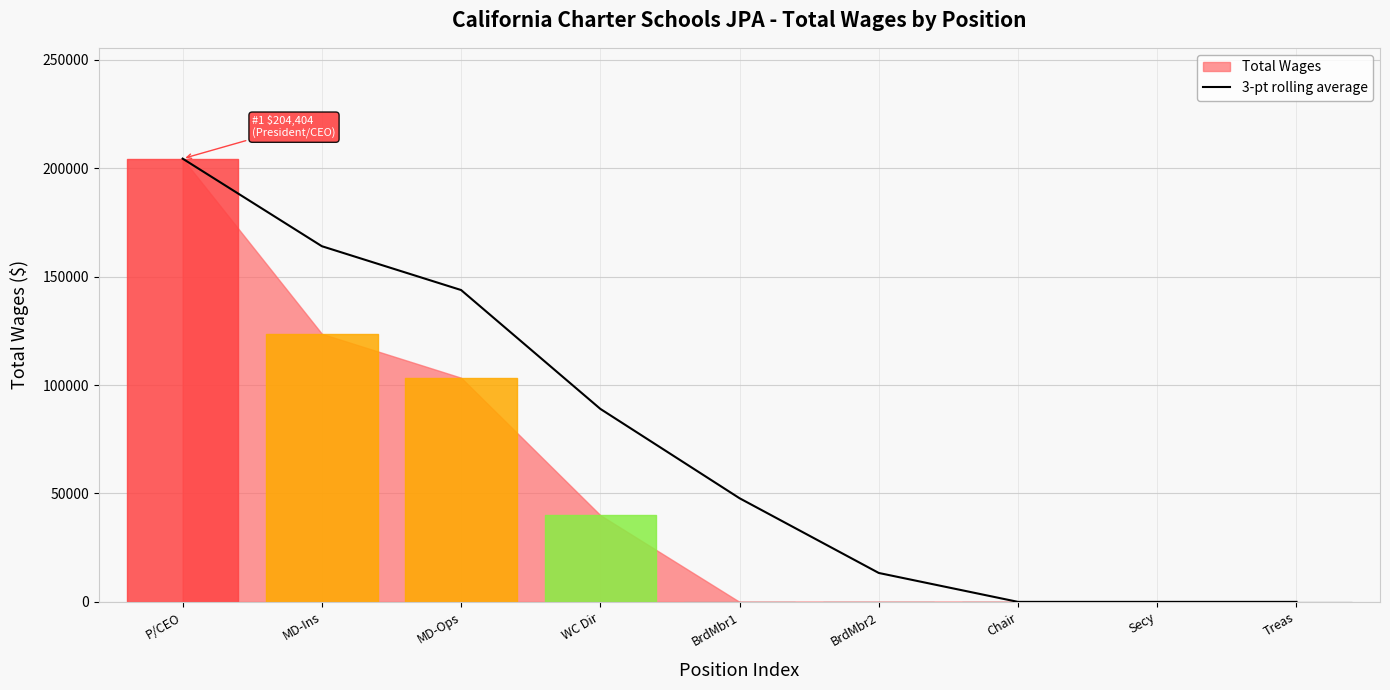

How many lines are shown in the chart?

1